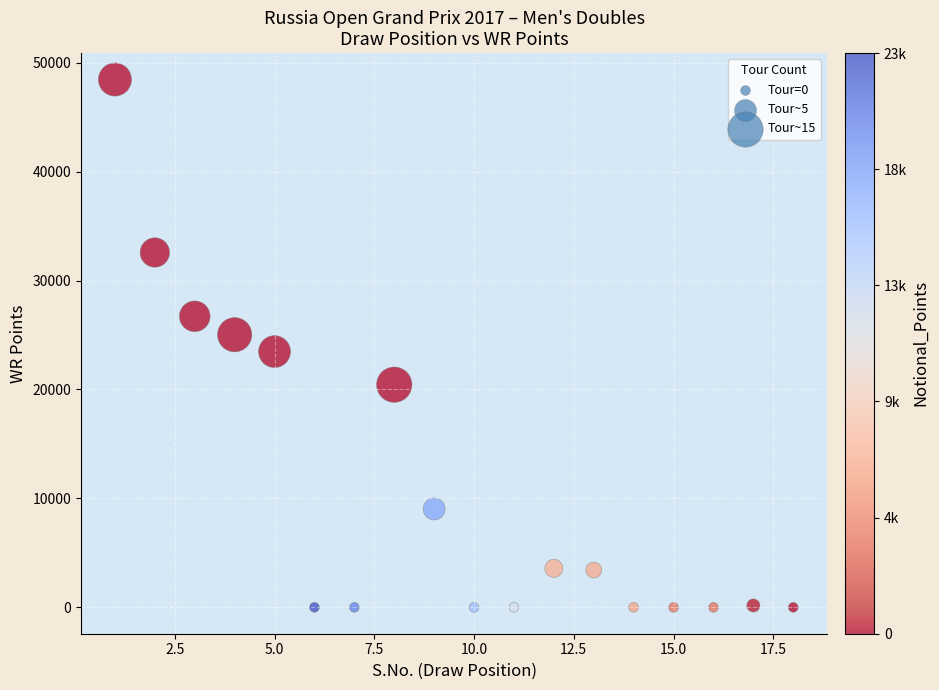

What is the range of Y values (max minus min)?

48460